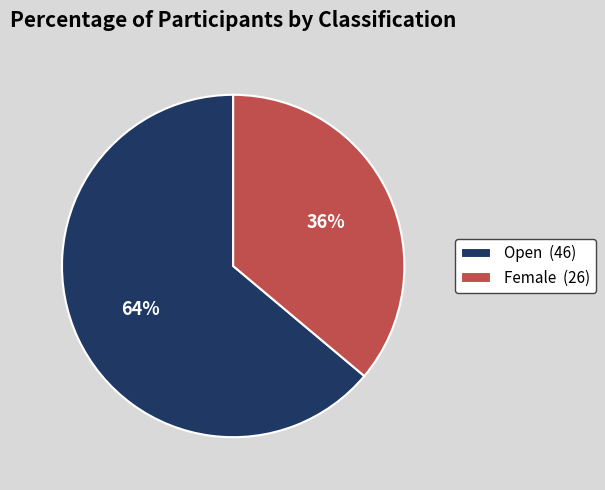

What percentage is the Female slice, to the nearest percent?

36%